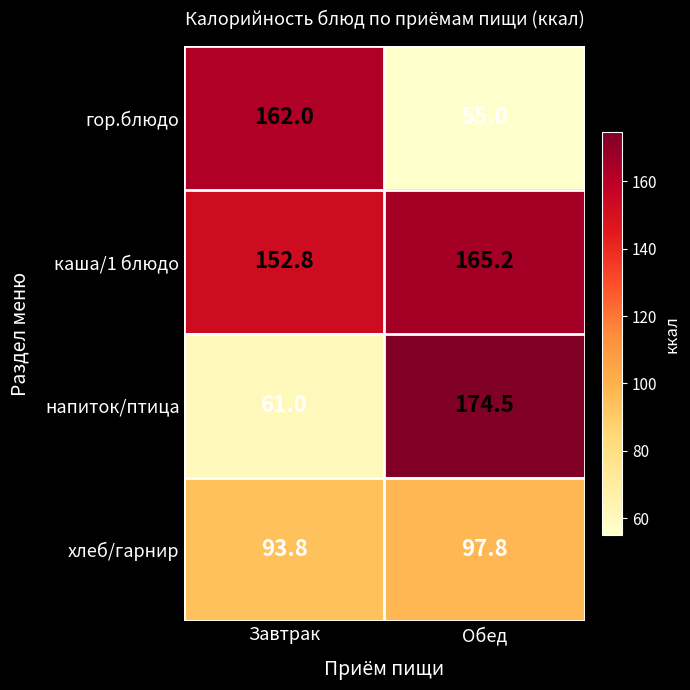

At how many categories does at least one series exceed 58?

2